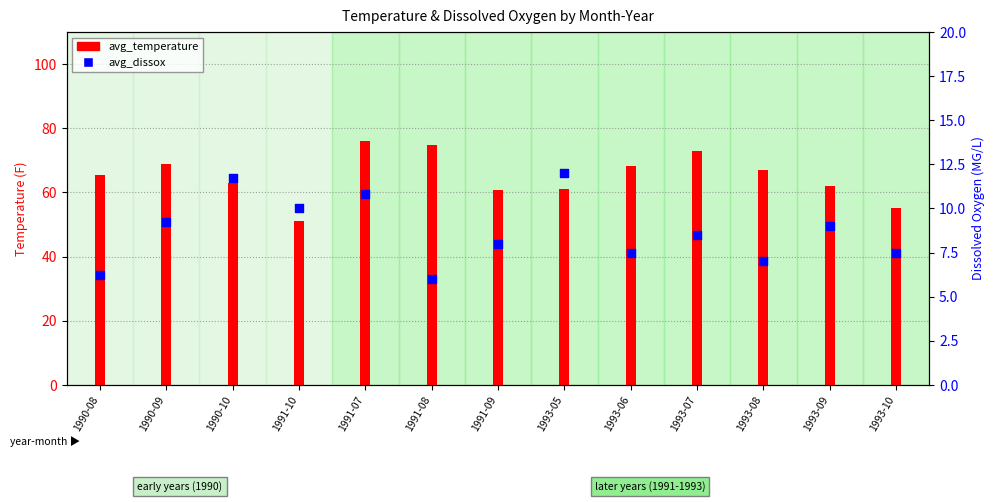

At which category is the sum across all series the highest?

1991-07